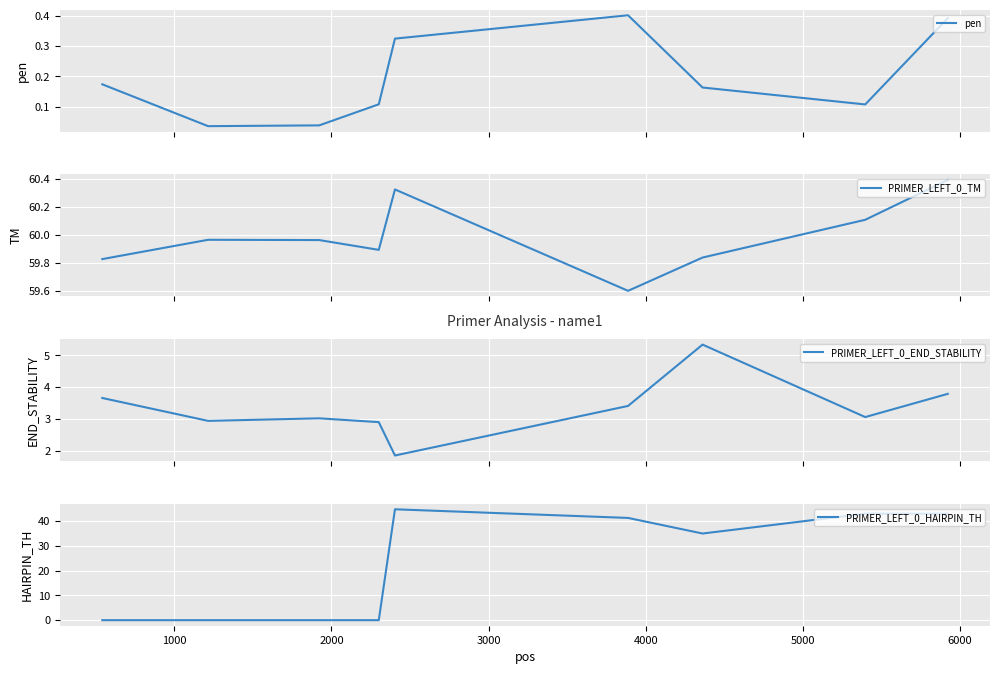

How many lines are shown in the chart?

4